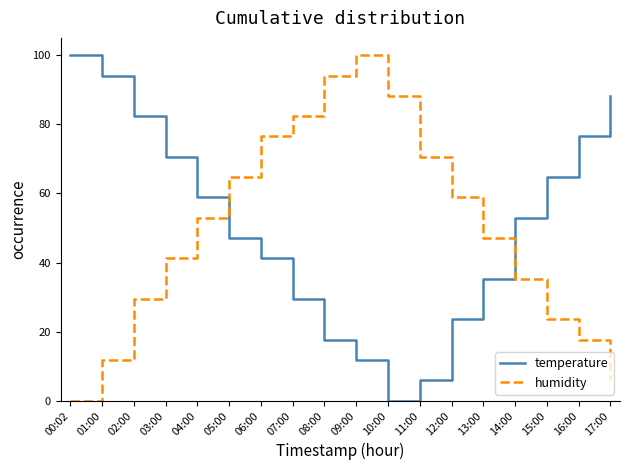

At which label does humidity reach its minimum?

00:02